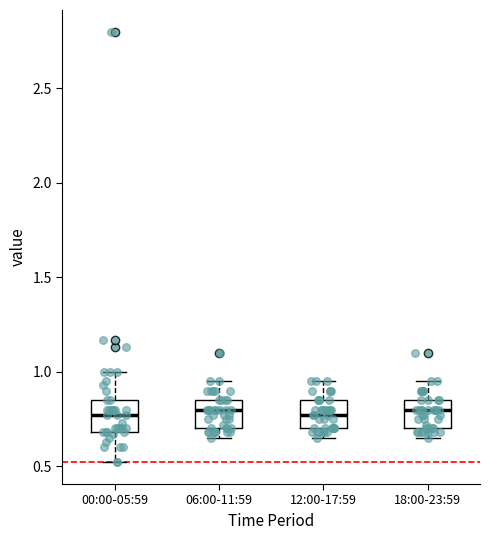

Reading left to right, read every box against the y-axis: the position of its median line, the range the box covers, and the ends of its whiskers. The values are not printed on the chart, so give them approximately, as read against the axis.

00:00-05:59: median 0.75, box 0.70 to 0.85, whiskers 0.50 to 1.00
06:00-11:59: median 0.80, box 0.70 to 0.85, whiskers 0.65 to 0.95
12:00-17:59: median 0.75, box 0.70 to 0.85, whiskers 0.65 to 0.95
18:00-23:59: median 0.80, box 0.70 to 0.85, whiskers 0.65 to 0.95